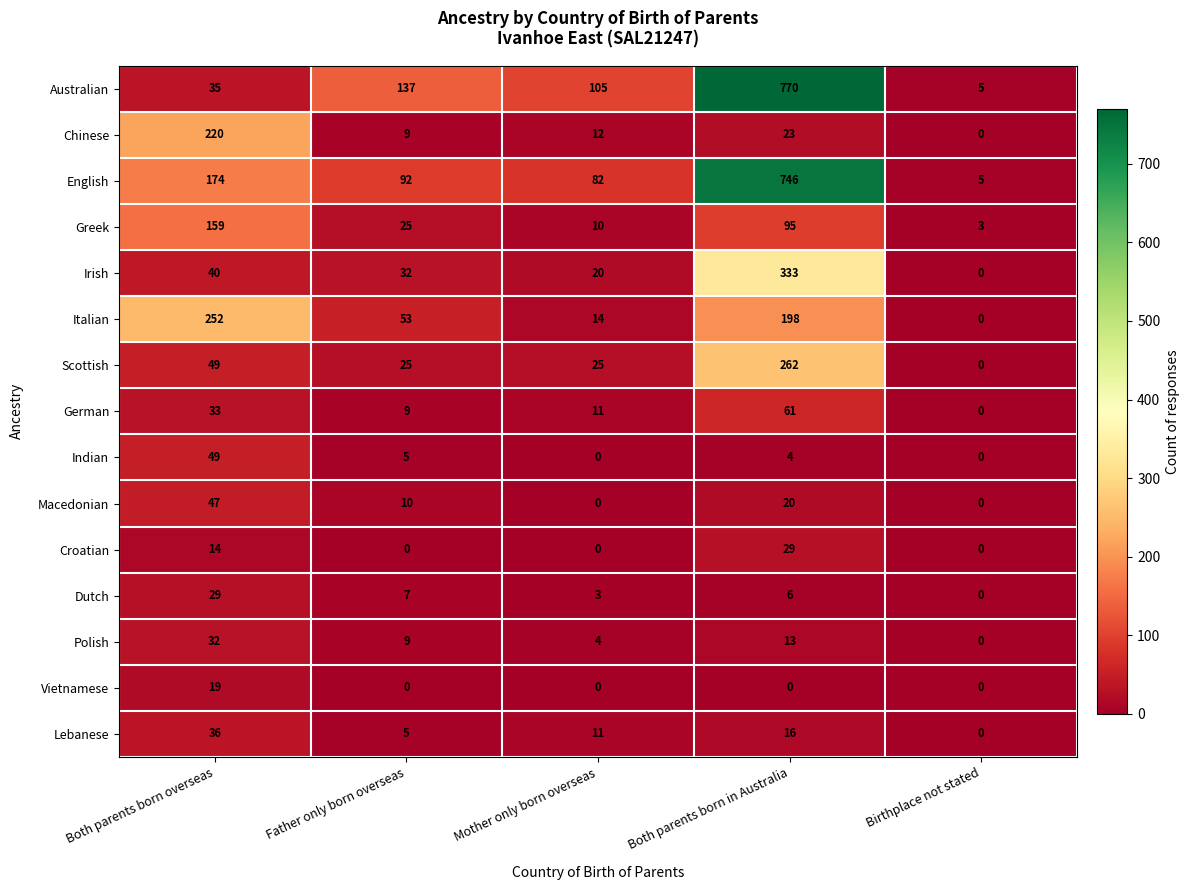

Where is Australian nearest to the value 387?

Father only born overseas